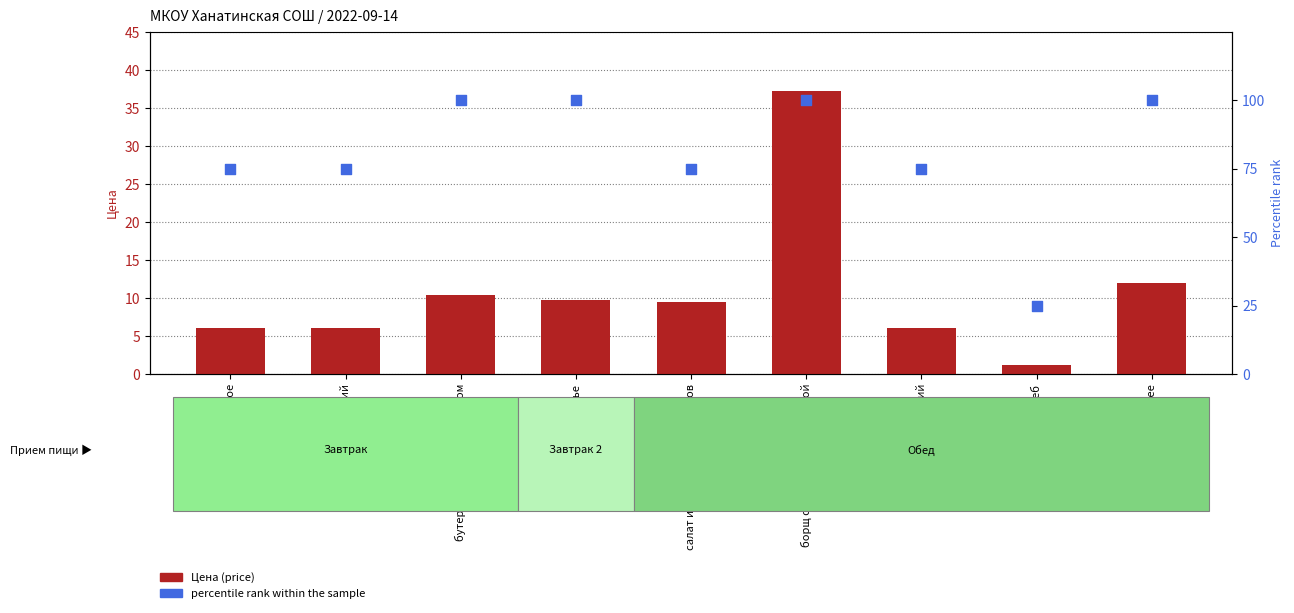

At how many categories does at least one series exceed 75?

4